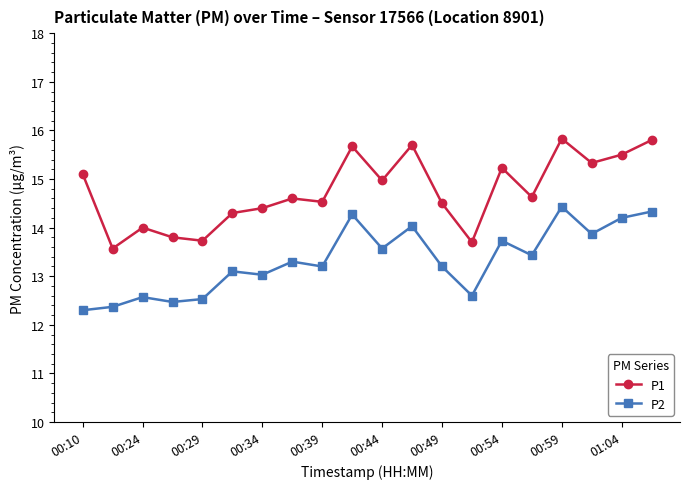

Which series has the largest range (max minus min)?

P1